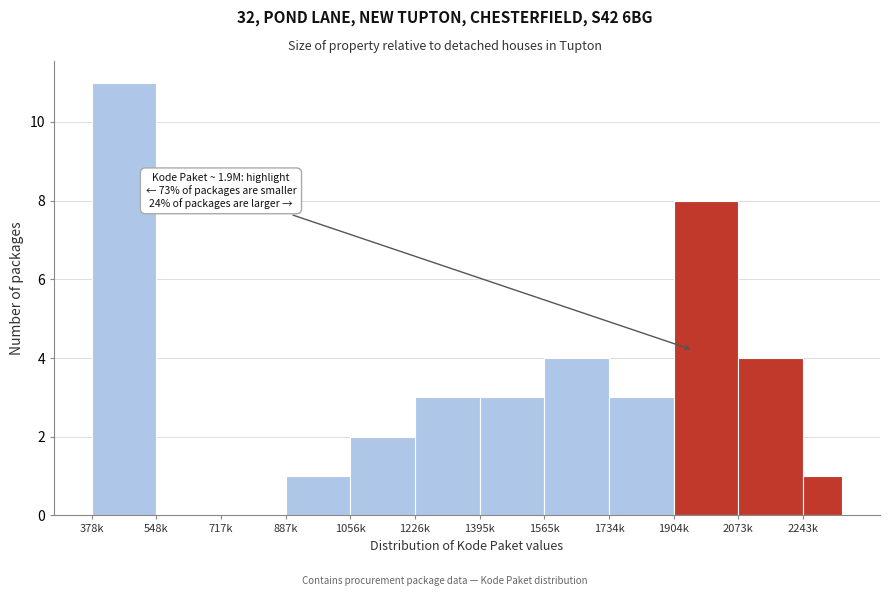

Reading right to left, what are all the values shown in this chart?

2243k=1	2073k=4	1904k=8	1734k=3	1565k=4	1395k=3	1226k=3	1056k=2	887k=1	717k=0	548k=0	378k=11